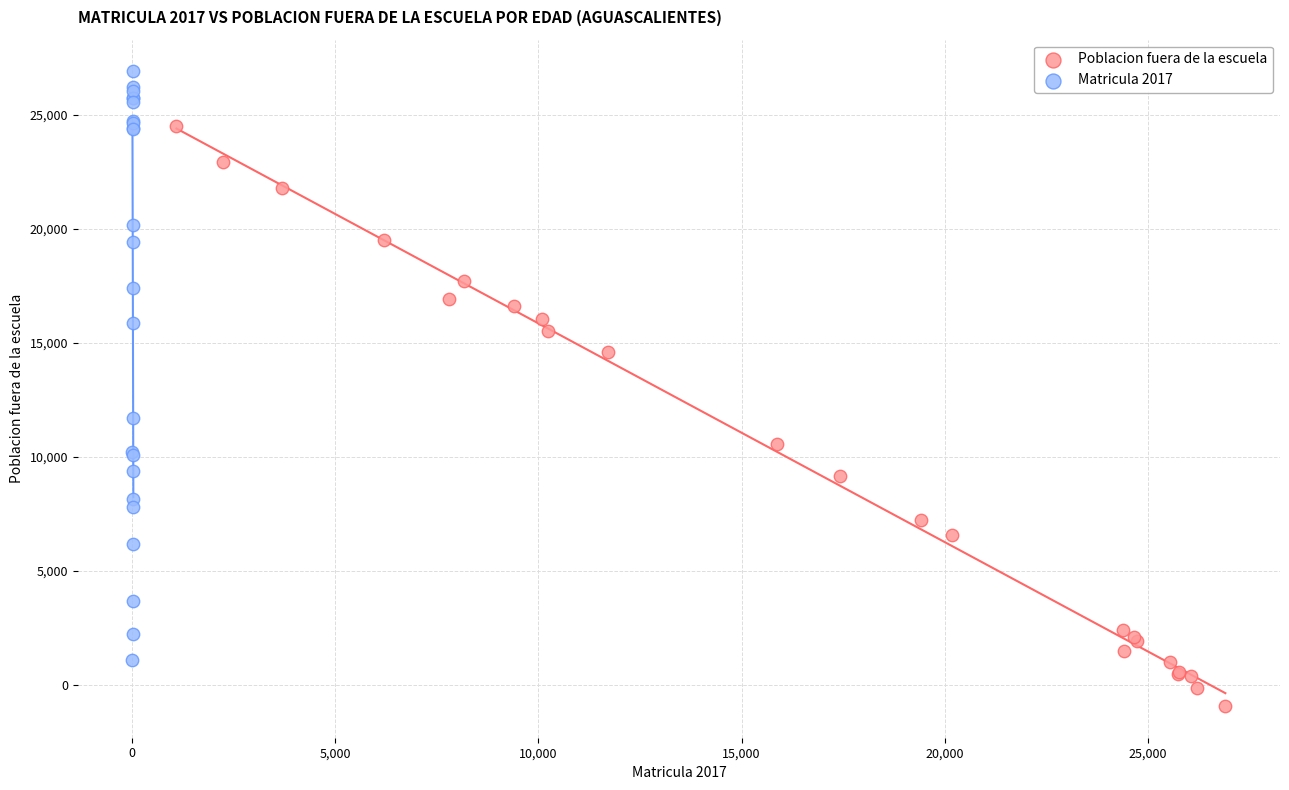

What are all the series names shown in the legend?

Poblacion fuera de la escuela, Matricula 2017